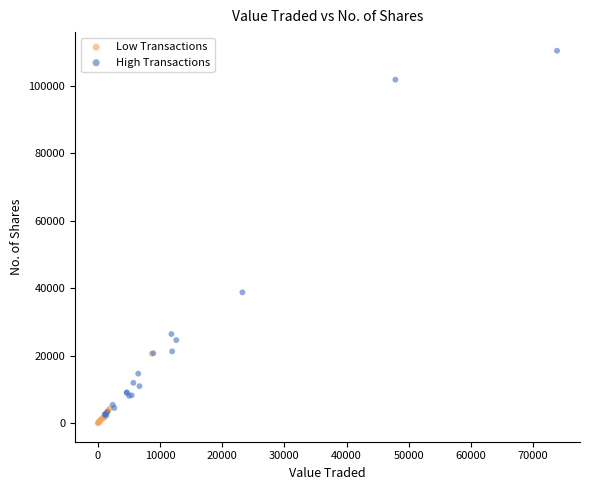

What are all the series names shown in the legend?

Low Transactions, High Transactions